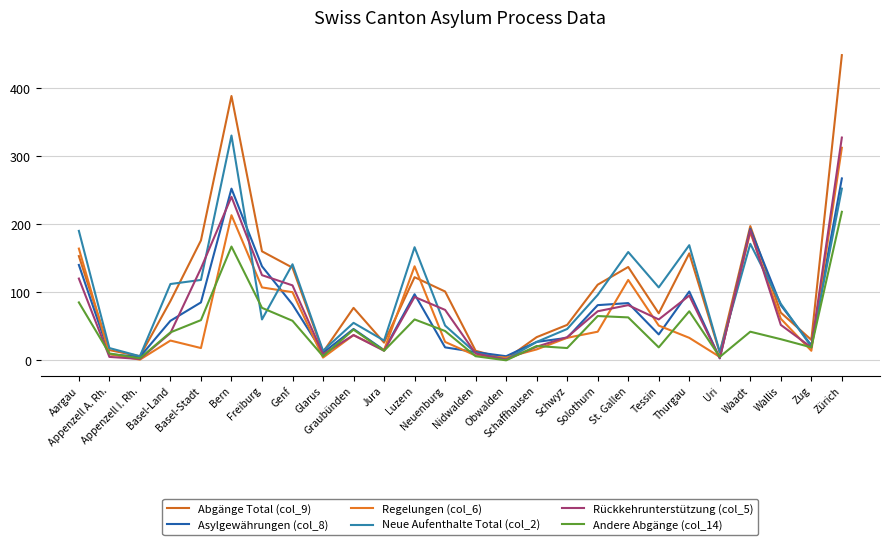

What is the label of the 14th point from the left?

Nidwalden